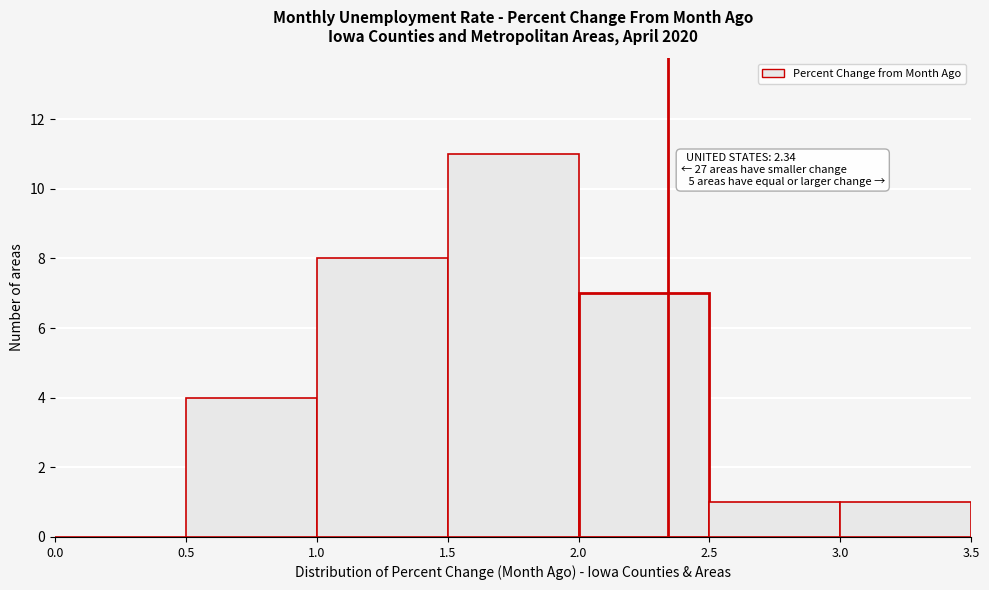

Which range on the x-axis has the tallest bar?

1.5 to 2.0